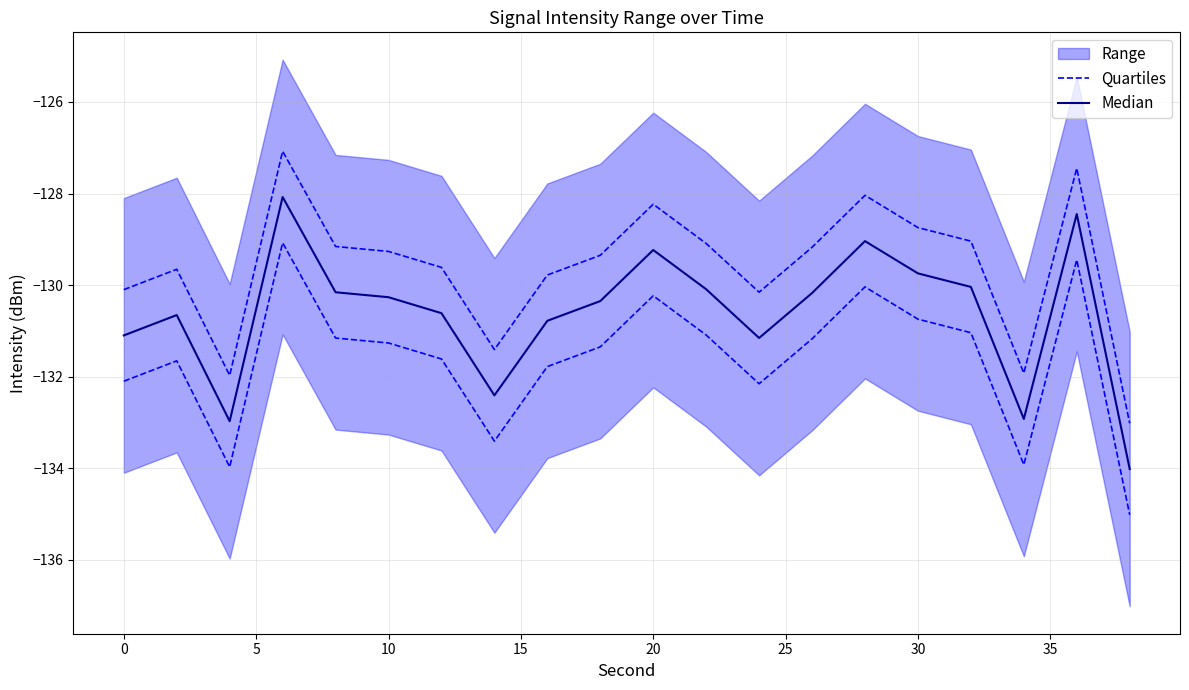

What is the spread (max minus min) of values at 15?

1.0